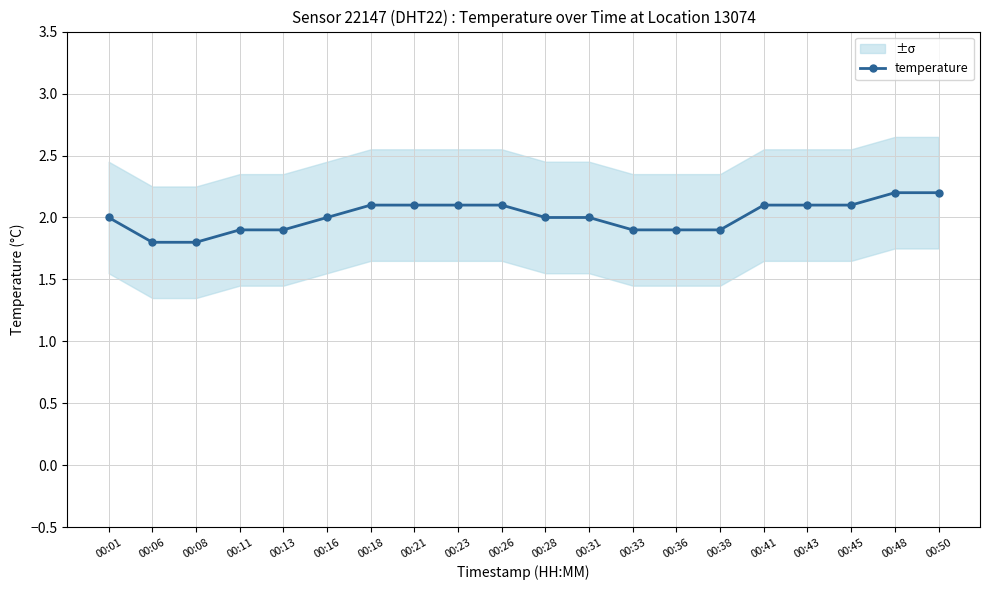

True or false: the data shows 2.1 at 00:23.

True